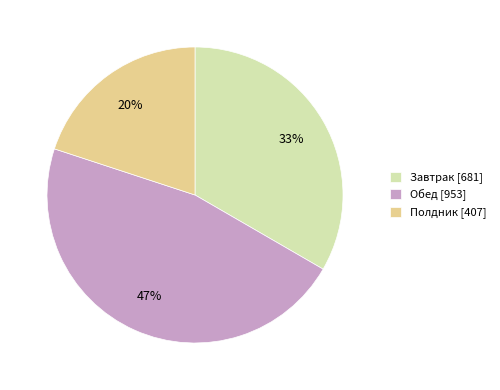

How many slices are in this pie chart?

3